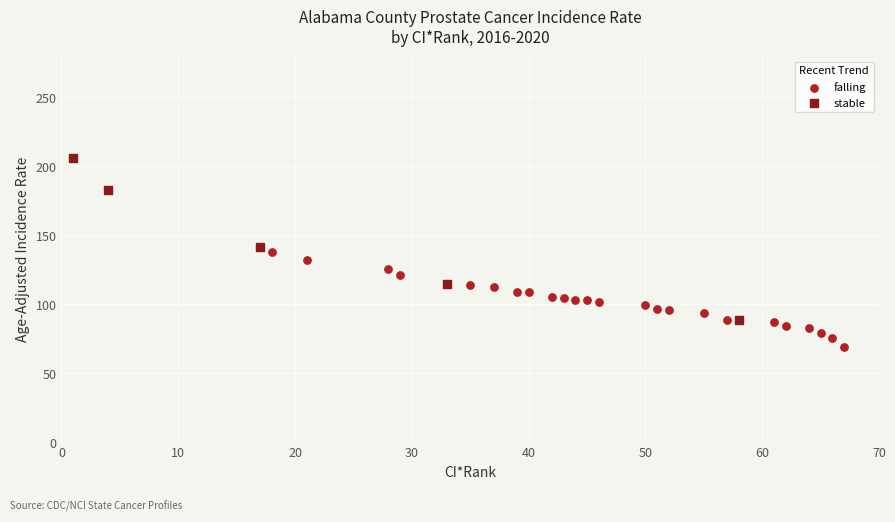

What are all the series names shown in the legend?

falling, stable